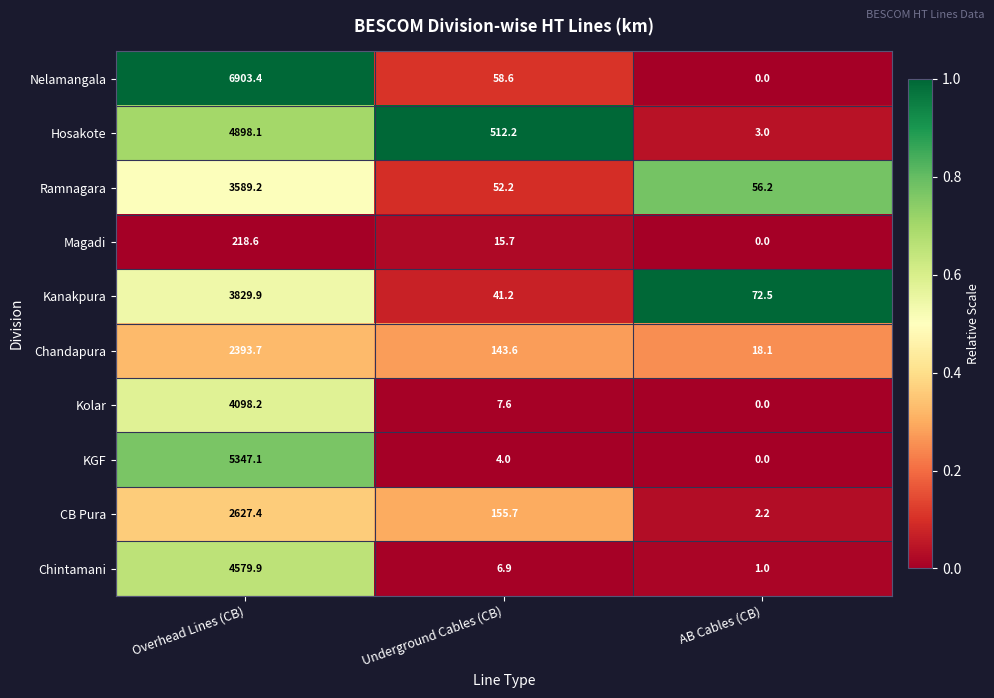

Is the value of Chintamani at Overhead Lines (CB) greater than the value of Kanakpura at AB Cables (CB)?

Yes